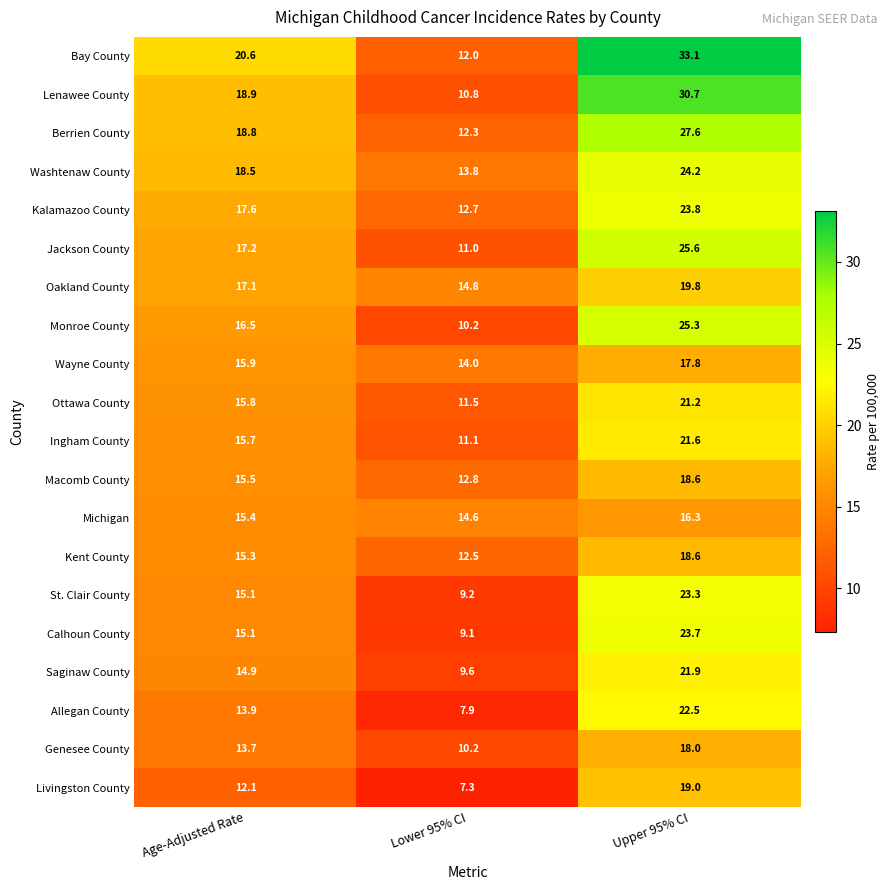

The value of Monroe County at Upper 95% CI is 9.4. True or false?

False